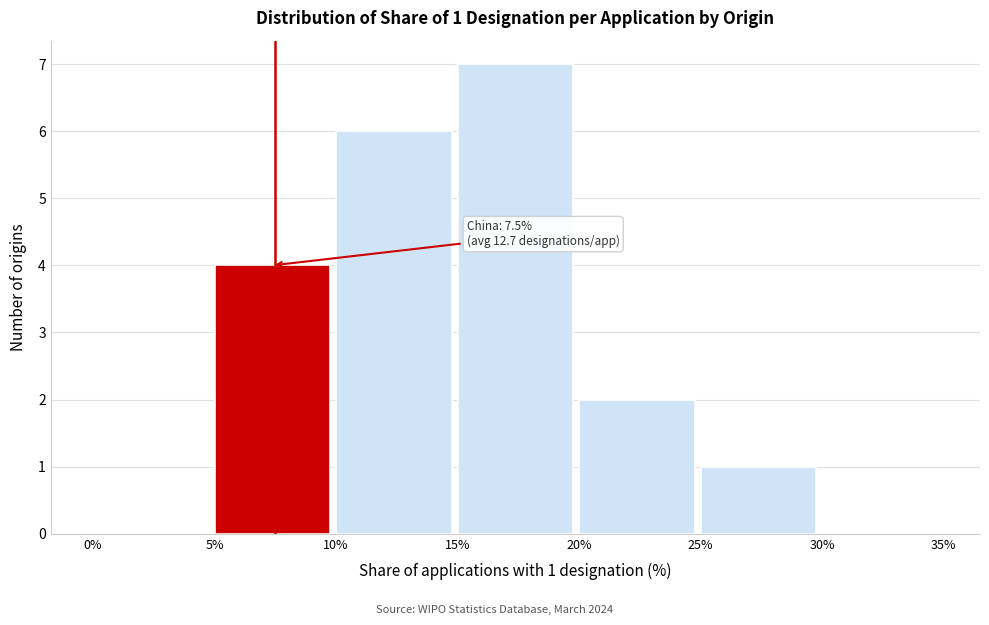

Which range on the x-axis has the tallest bar?

15% to 20%